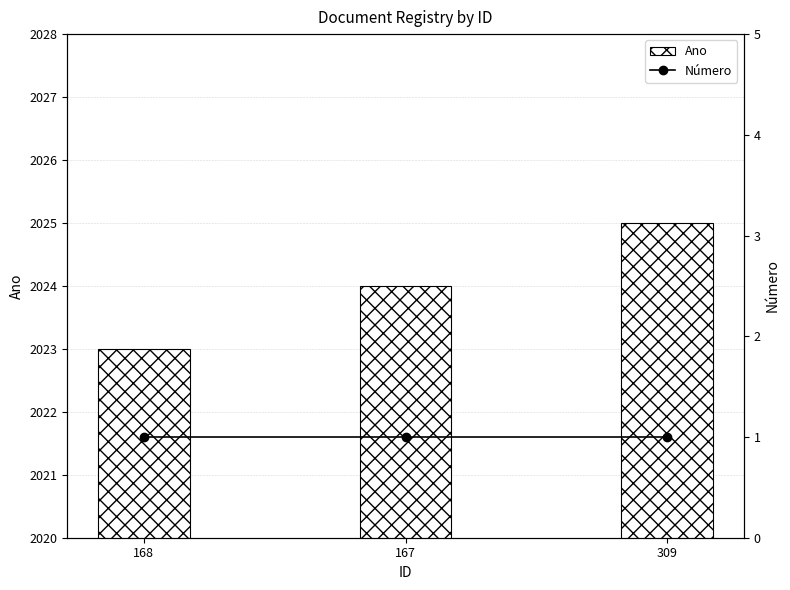

What are all the series names shown in the legend?

Ano, Número